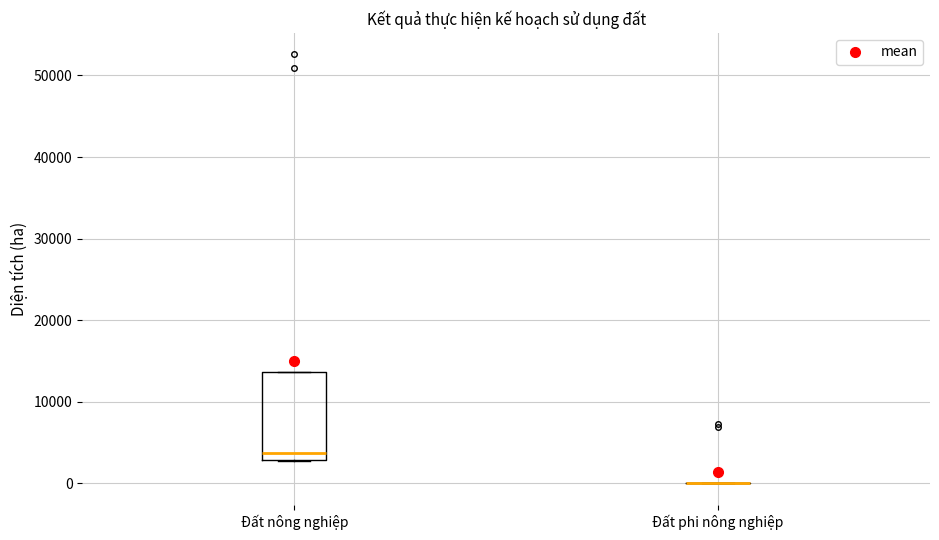

Reading left to right, read every box against the y-axis: the position of its median line, the range the box covers, and the ends of its whiskers. The values are not printed on the chart, so give them approximately, as read against the axis.

Đất nông nghiệp: median 4000, box 3000 to 14000, whiskers 3000 to 14000
Đất phi nông nghiệp: box collapsed to a line at 0, whiskers 0 to 0